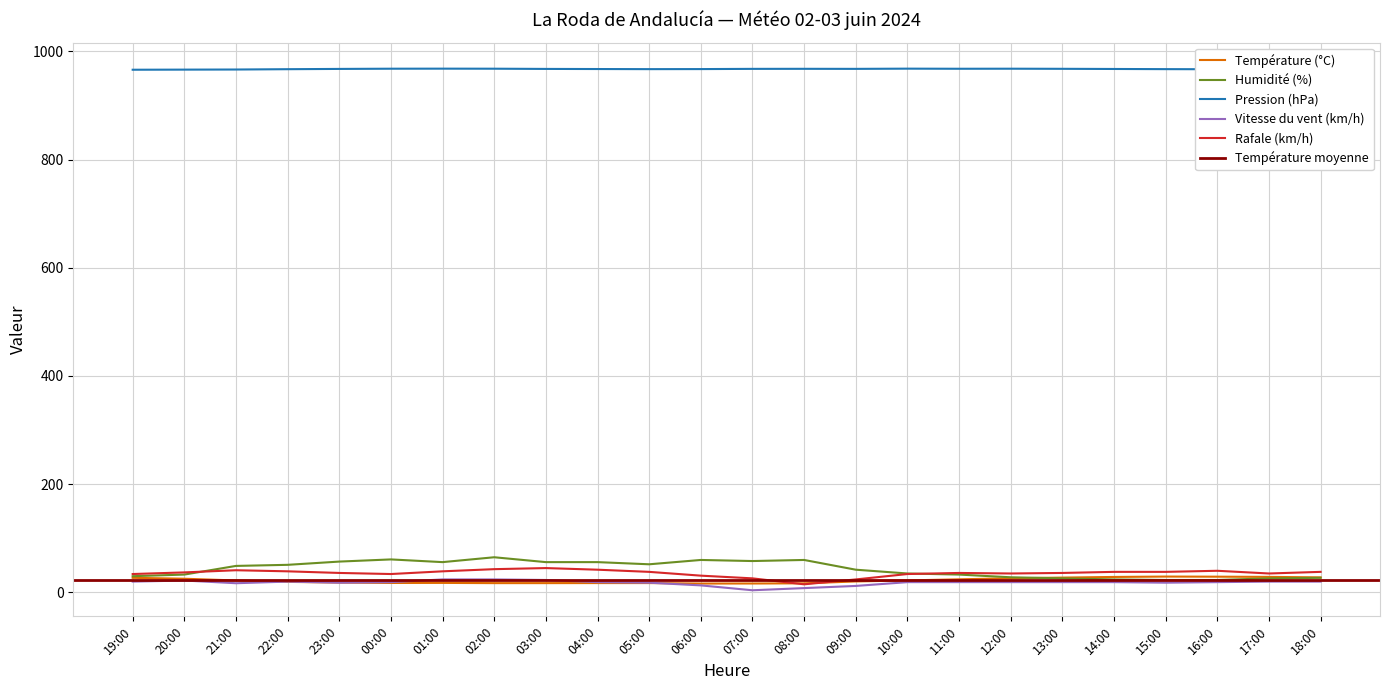

At how many categories does at least one series exceed 128?

24